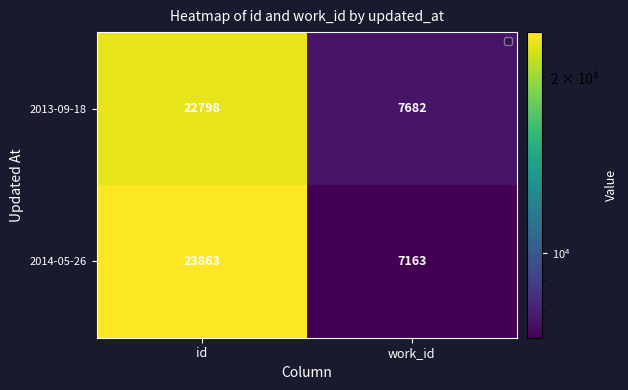

Which series has the largest range (max minus min)?

2014-05-26